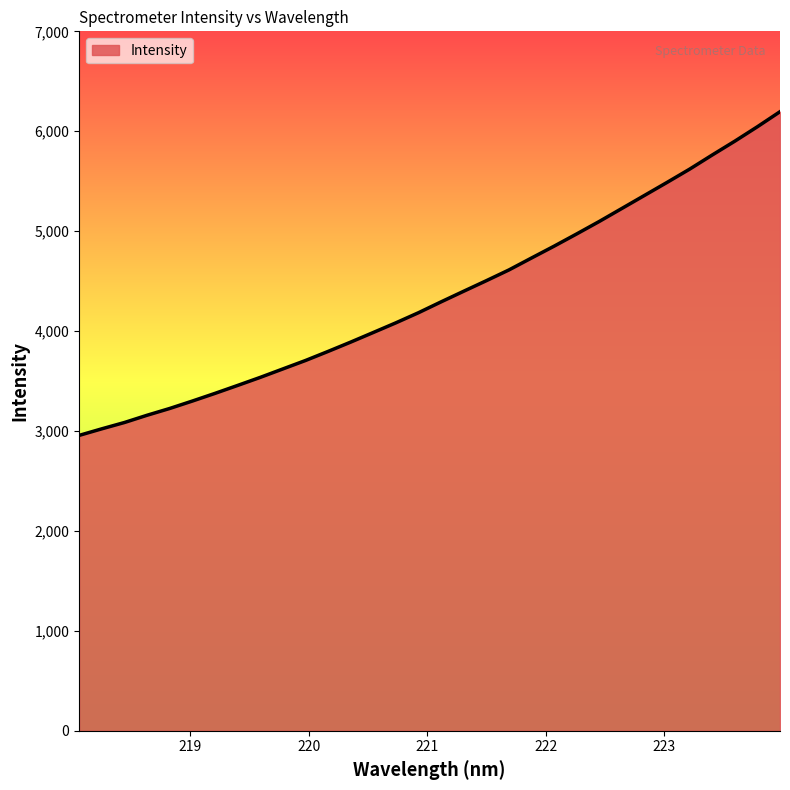

What is the greatest value displayed?

6195.7